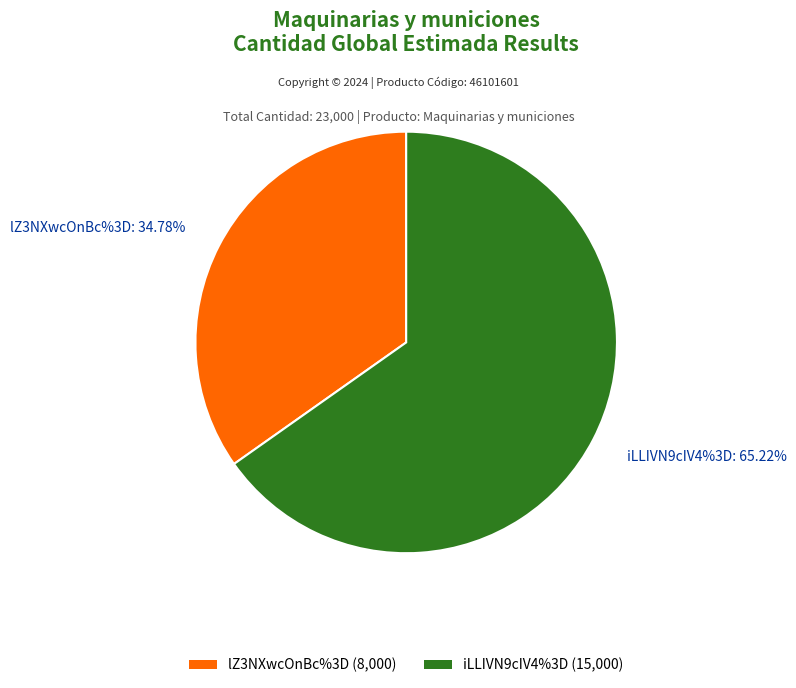

Does any single category account for the majority?

Yes